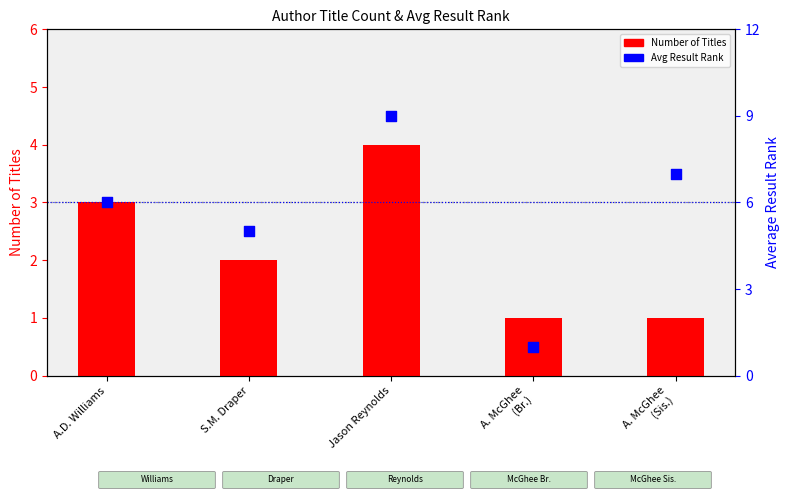

At how many categories does at least one series exceed 8?

1